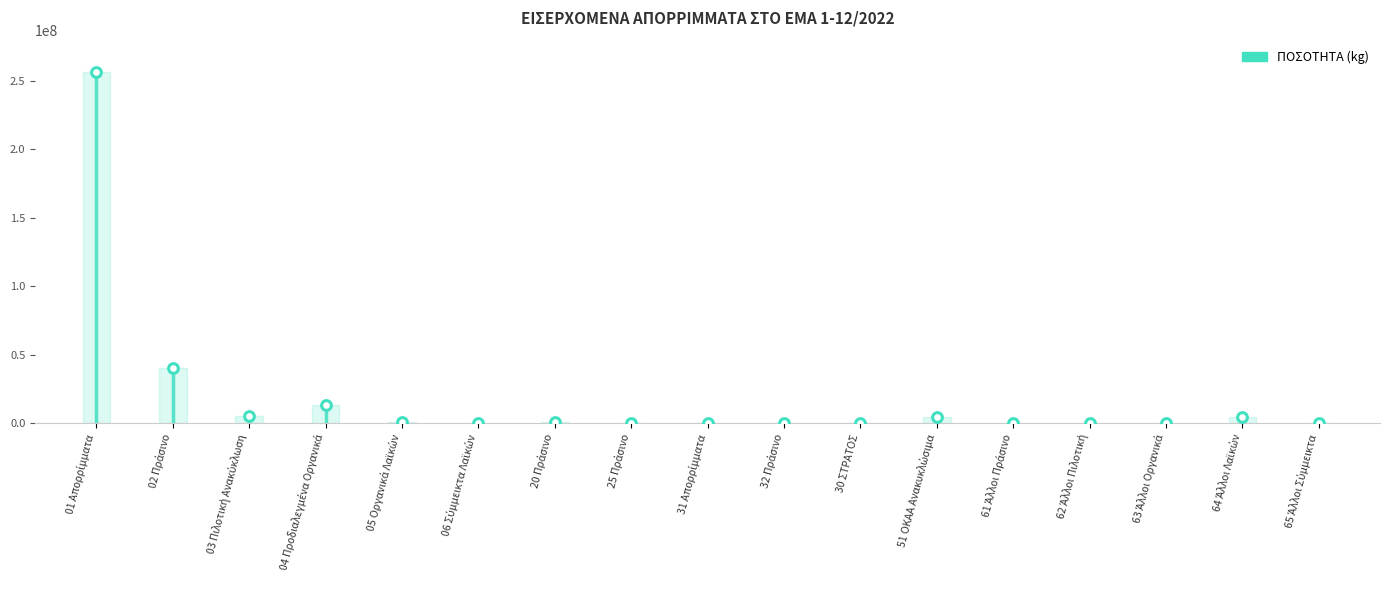

How many points are lower than both their immediate neighbors (excluding endpoints)?

5